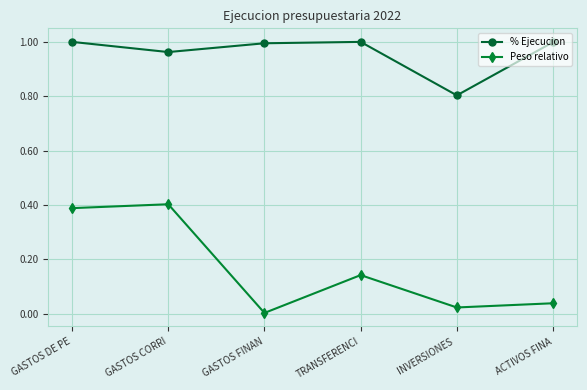

Rank the series by their maximum value, from lowest to highest.

Peso relativo, % Ejecucion